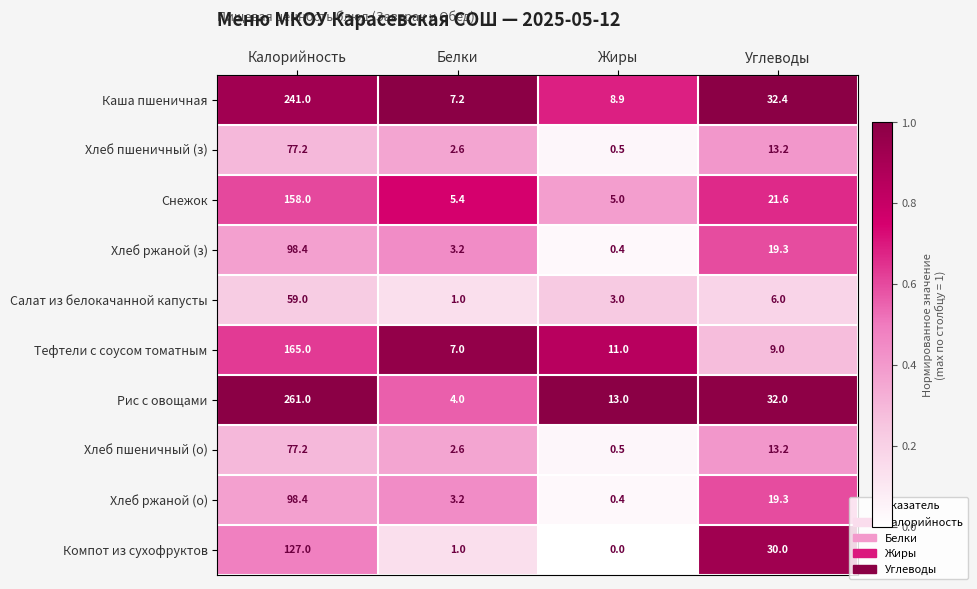

What is the sum of the Хлеб ржаной (з) values at Углеводы and Жиры?

19.7